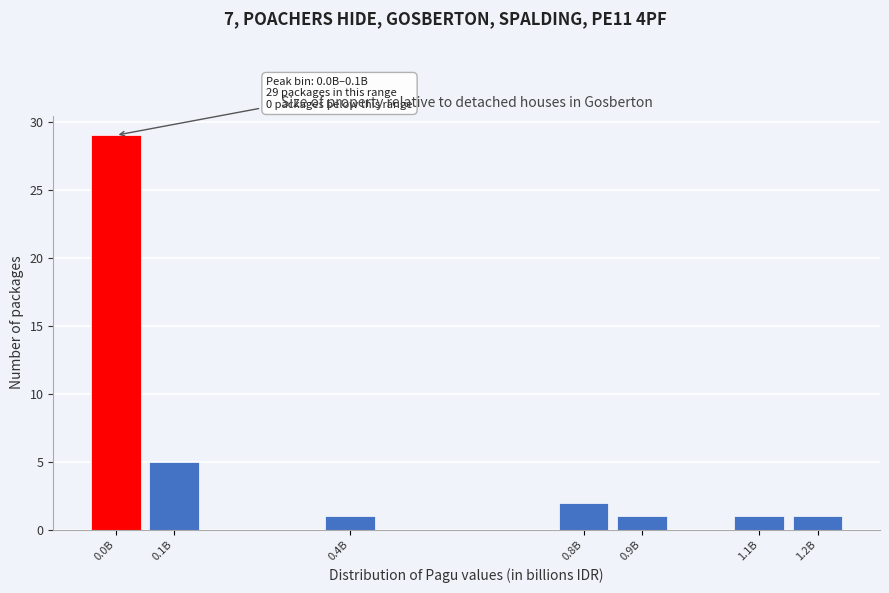

Reading right to left, list all the values displayed in this chart.

1.2B=1	1.1B=1	0.9B=1	0.8B=2	0.4B=1	0.1B=5	0.0B=29